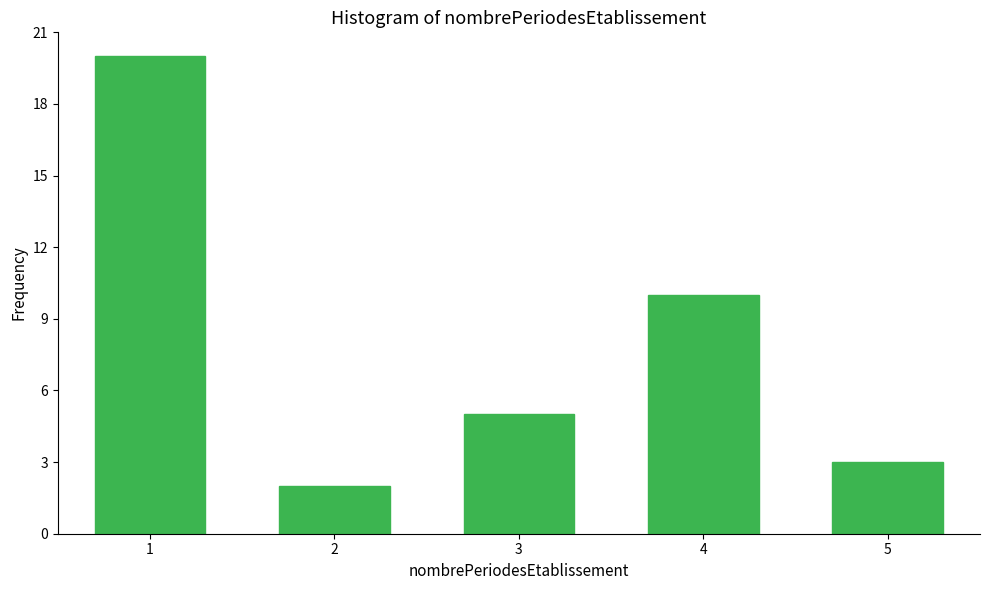

Reading right to left, extract all data points from this chart.

5=3	4=10	3=5	2=2	1=20